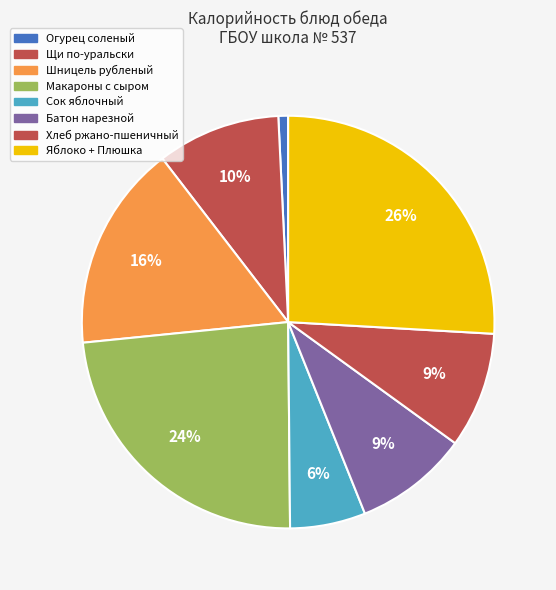

What is the ratio of the value at Щи по-уральски to the value at Хлеб ржано-пшеничный?

1.1